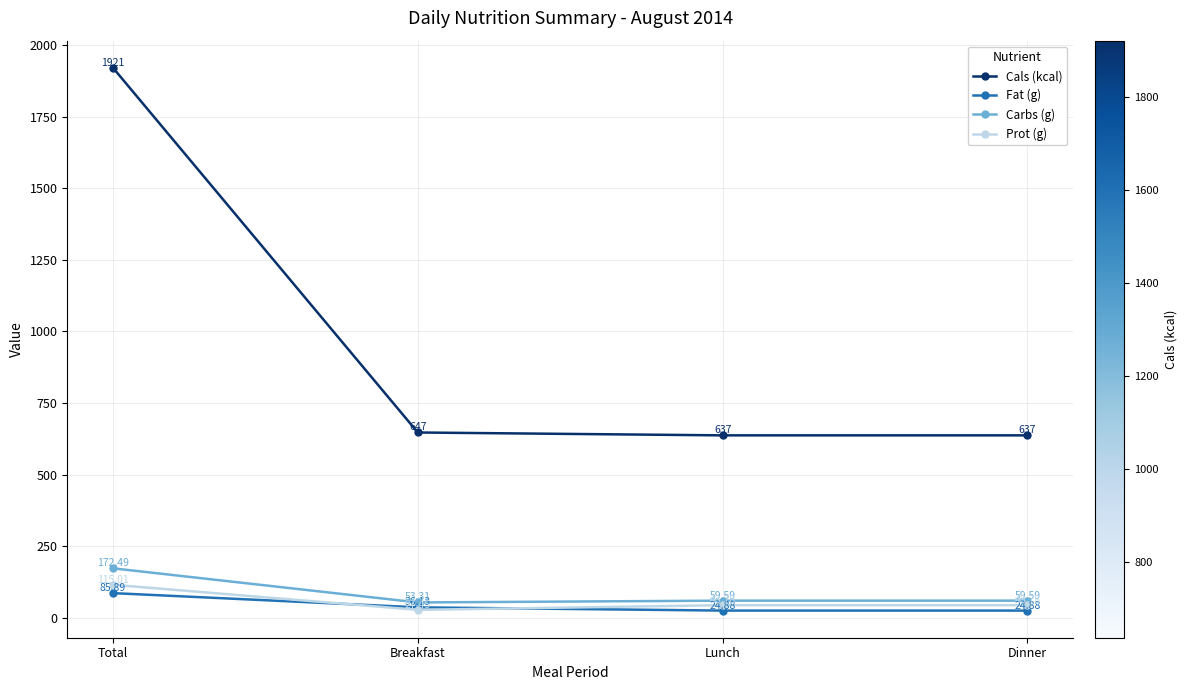

True or false: Prot (g) and Fat (g) cross at least once.

True